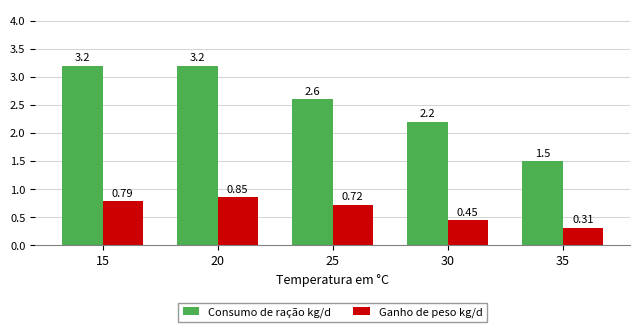

How many Consumo de ração kg/d values are between 2 and 3?

2